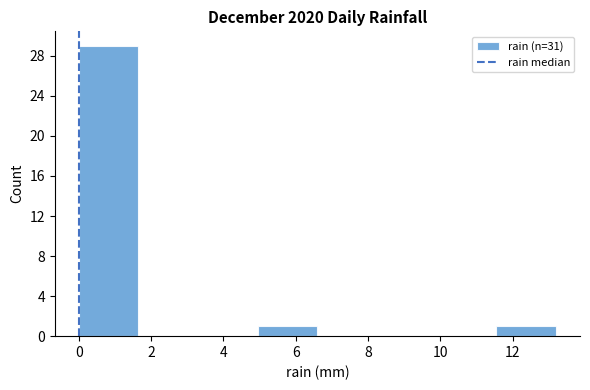

Over which range of the x-axis is the bar tallest?

0.00 to 1.65